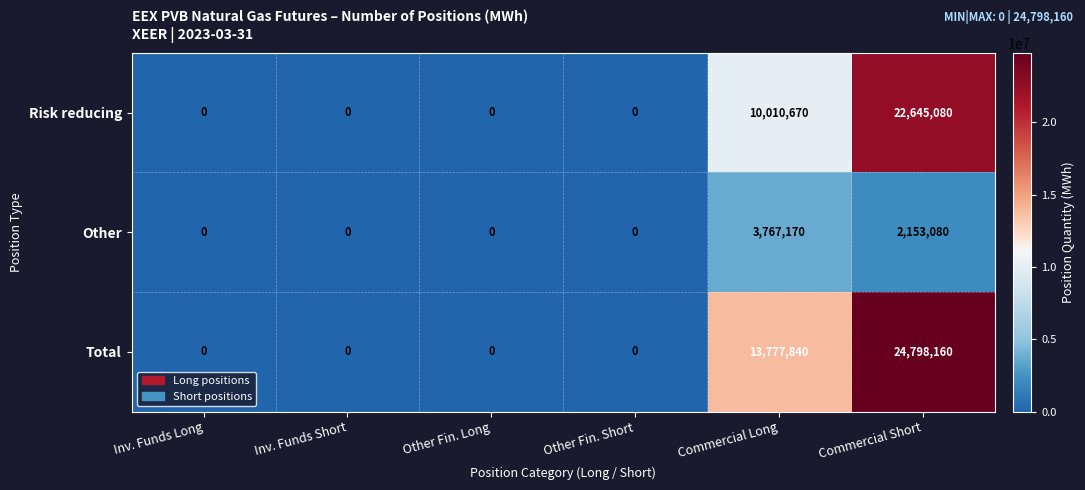

True or false: Total has a value of 13777840 at Commercial Long.

True